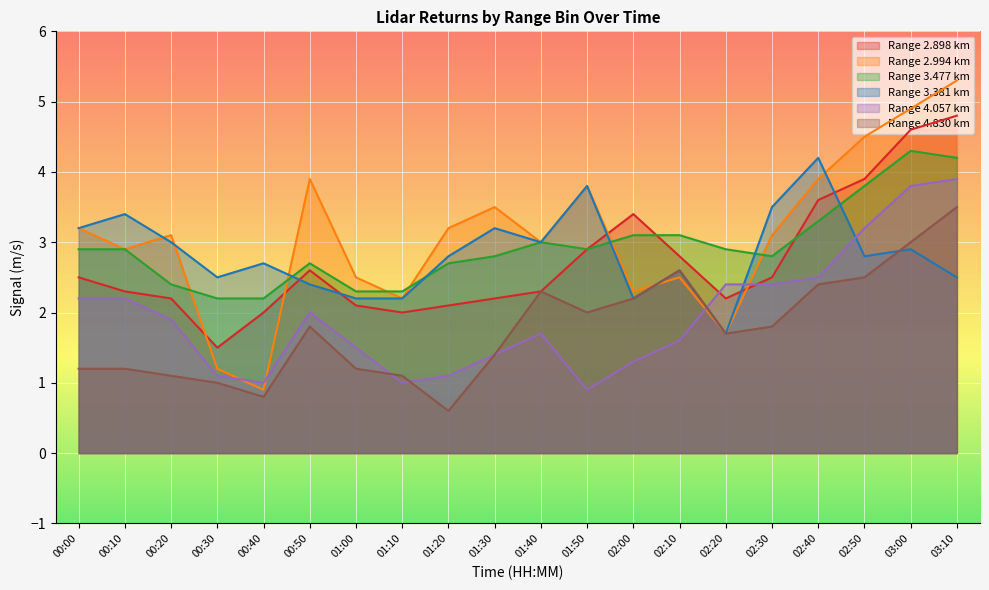

Read the 3.477 value at 03:10.

4.2